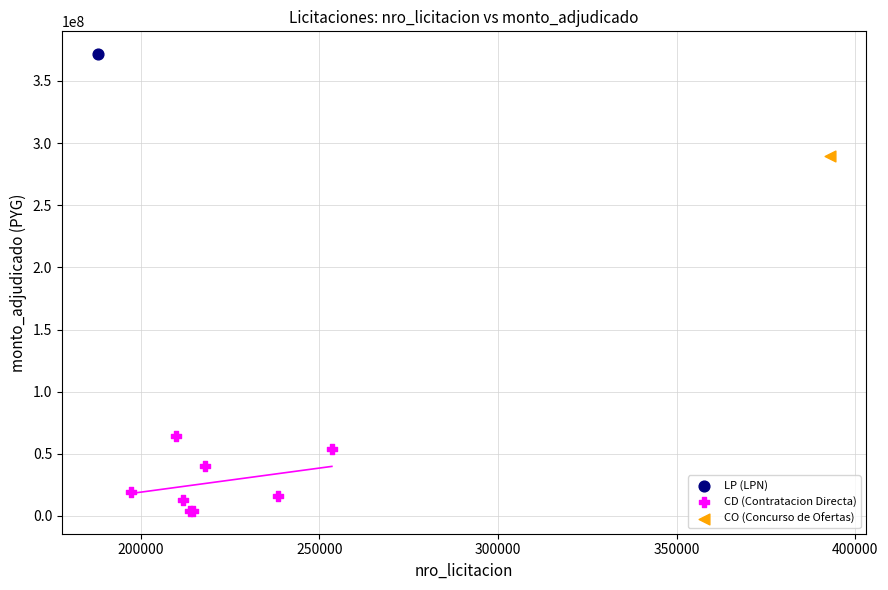

What are all the series names shown in the legend?

LP (LPN), CD (Contratacion Directa), CO (Concurso de Ofertas)